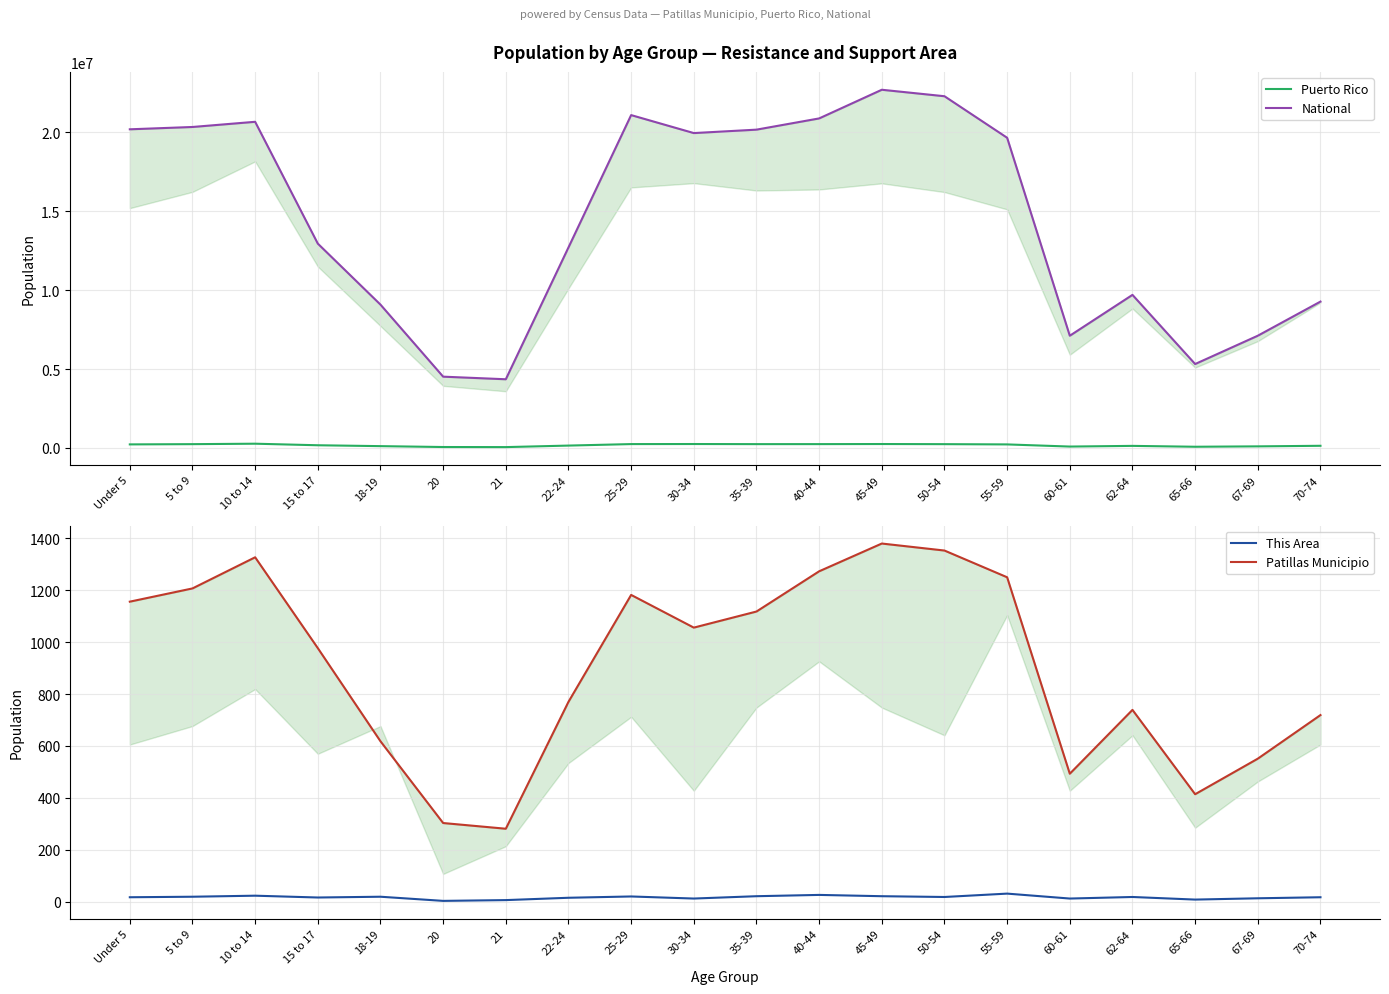

The National series shows 5721780 at 62-64. True or false?

False